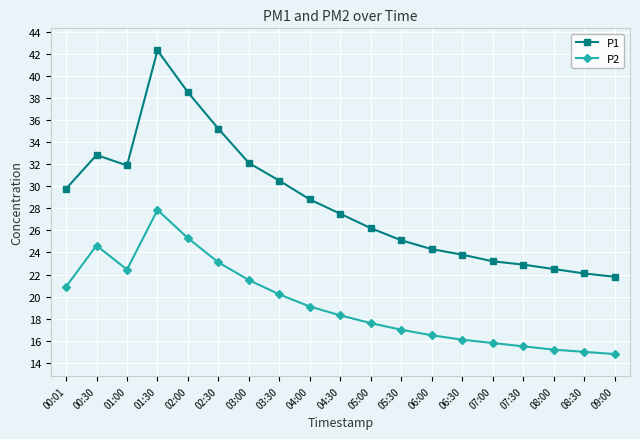

True or false: P1 has a value of 10.1 at 03:00.

False